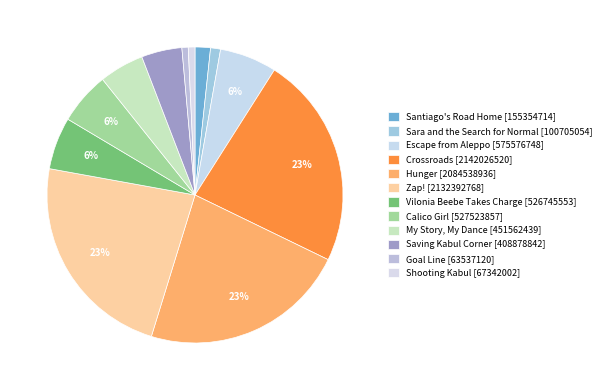

What percentage is NOT represented by Zap!?

76.9%